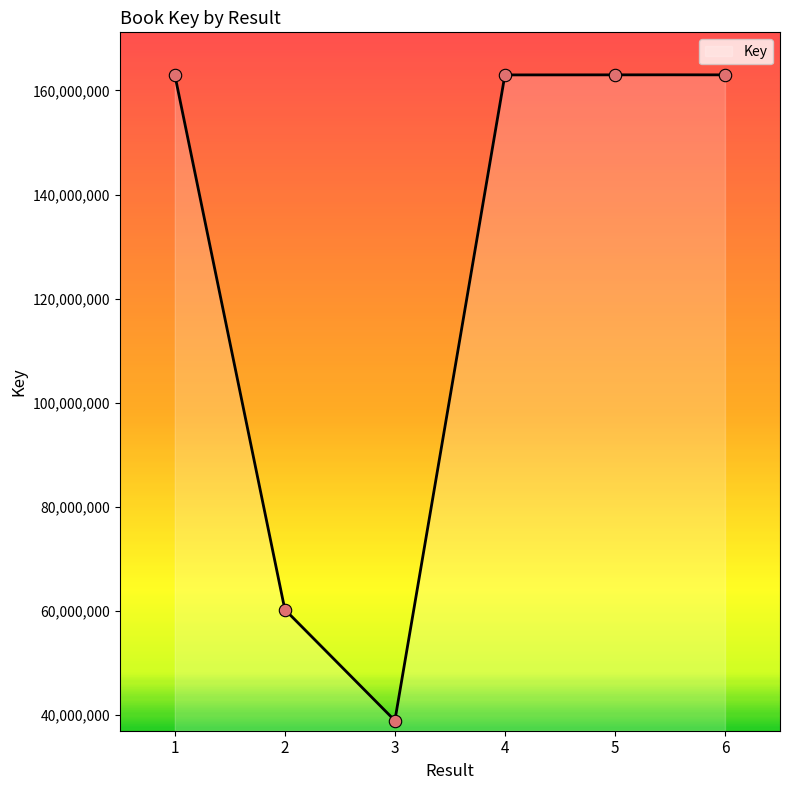

Between 1 and 4, which is larger?

1